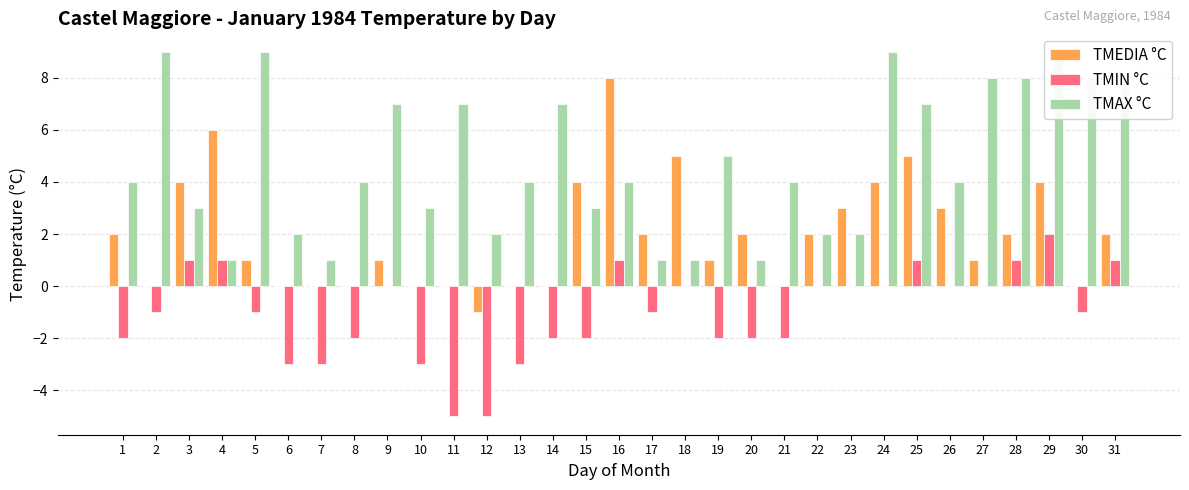

Reading right to left, list all the values displayed in this chart.

TMEDIA °C: 2	0	4	2	1	3	5	4	3	2	0	2	1	5	2	8	4	0	0	-1	0	0	1	0	0	0	1	6	4	0	2
TMIN °C: 1	-1	2	1	0	0	1	0	0	0	-2	-2	-2	0	-1	1	-2	-2	-3	-5	-5	-3	0	-2	-3	-3	-1	1	1	-1	-2
TMAX °C: 8	8	9	8	8	4	7	9	2	2	4	1	5	1	1	4	3	7	4	2	7	3	7	4	1	2	9	1	3	9	4